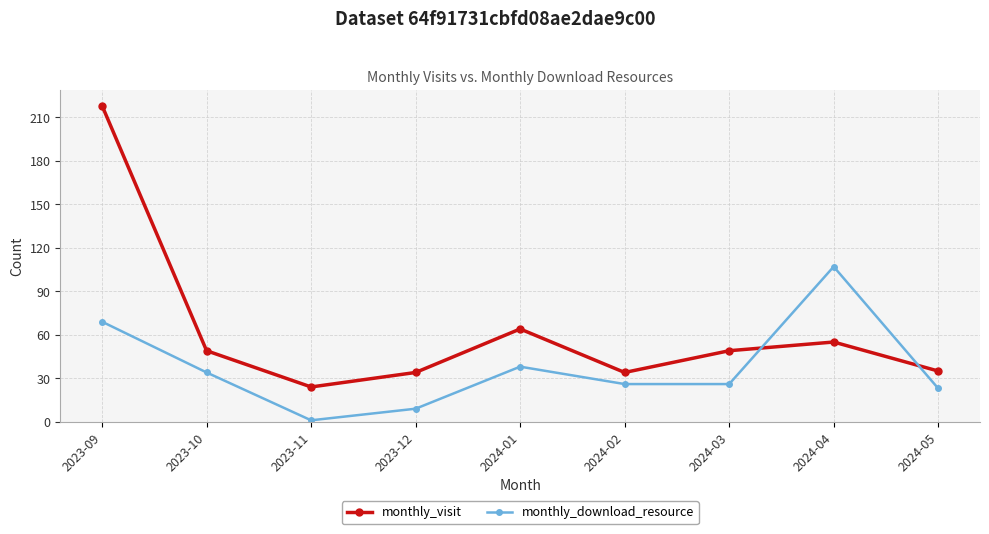

At how many categories does at least one series exceed 11?

9